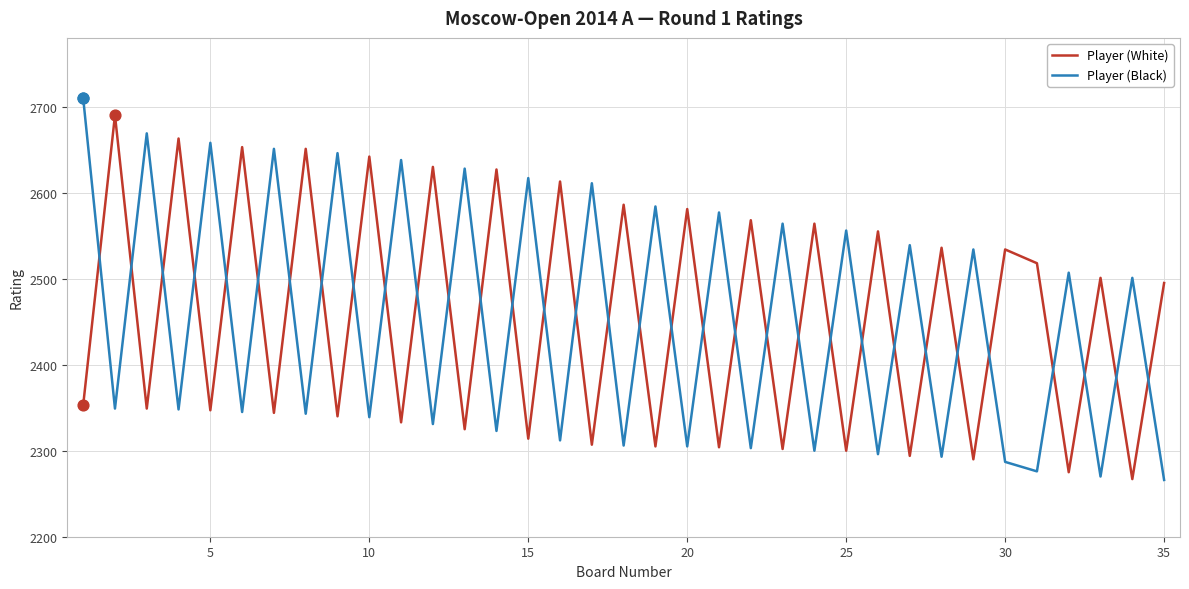

Which series has the largest range (max minus min)?

Player (Black)